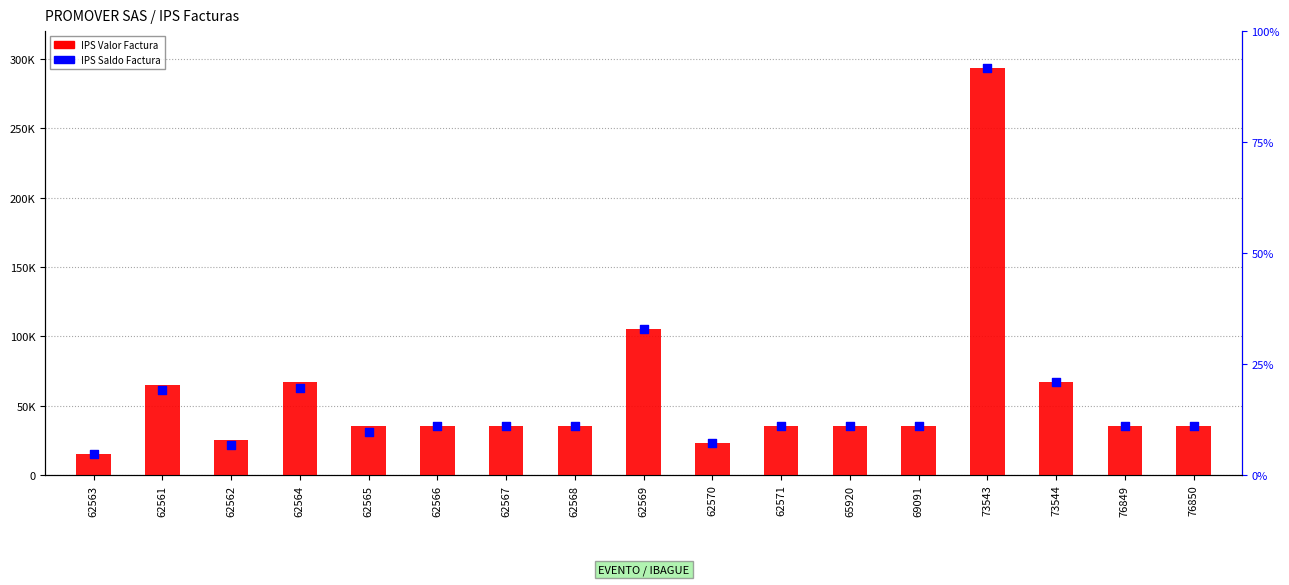

Which series reaches the minimum Y coordinate?

IPS Valor Factura